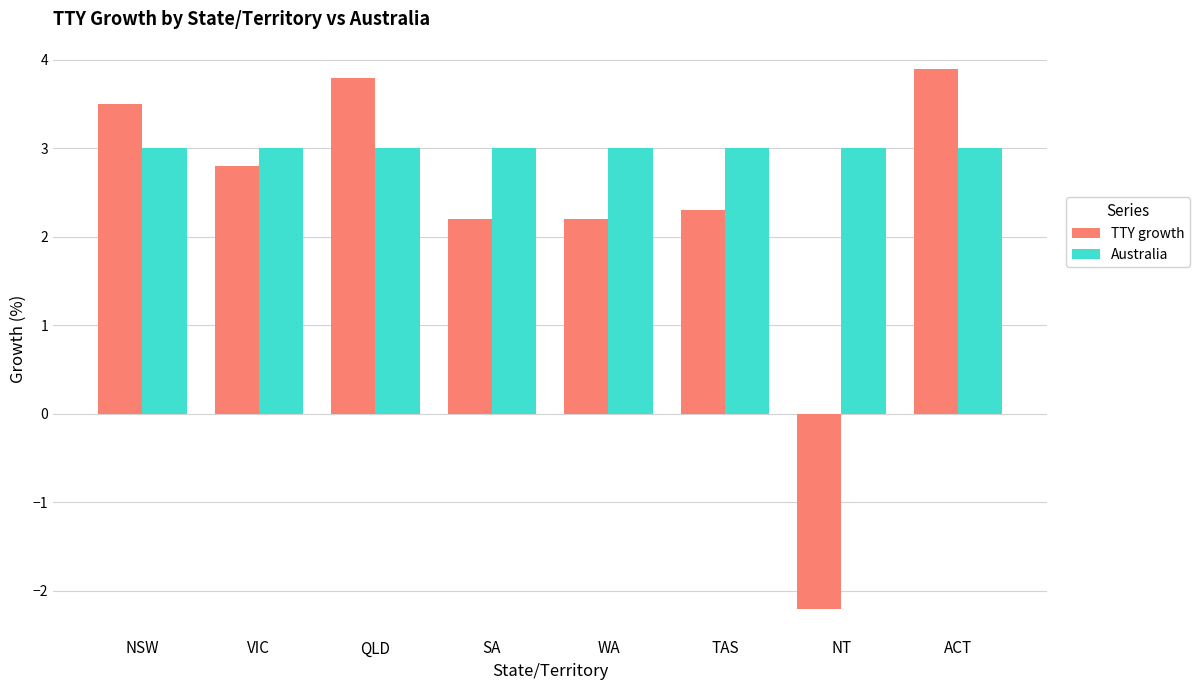

Read the Australia value at TAS.

3.0